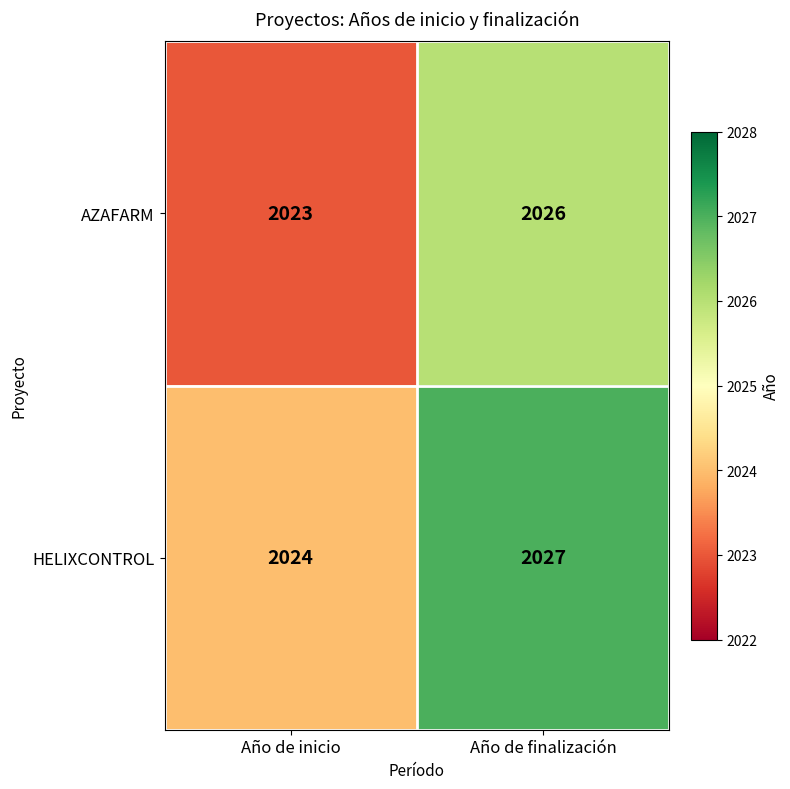

At Año de inicio, list the series in order from largest to smallest.

HELIXCONTROL, AZAFARM